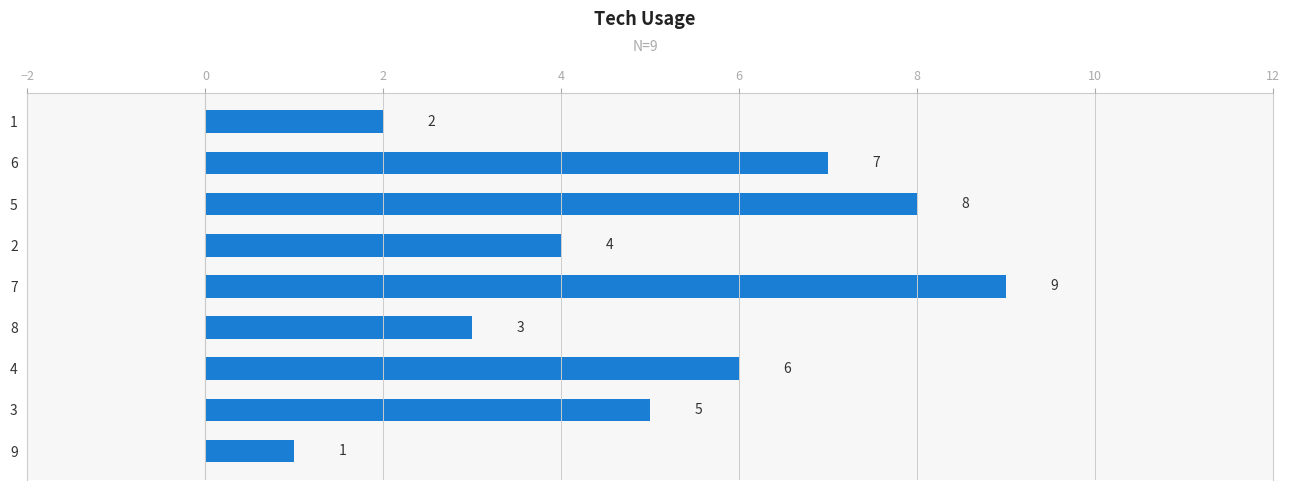

What is the average value?

5